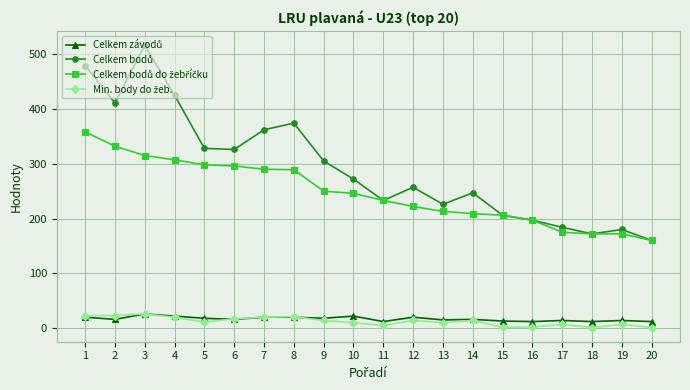

What is the maximum value shown in the chart?

516